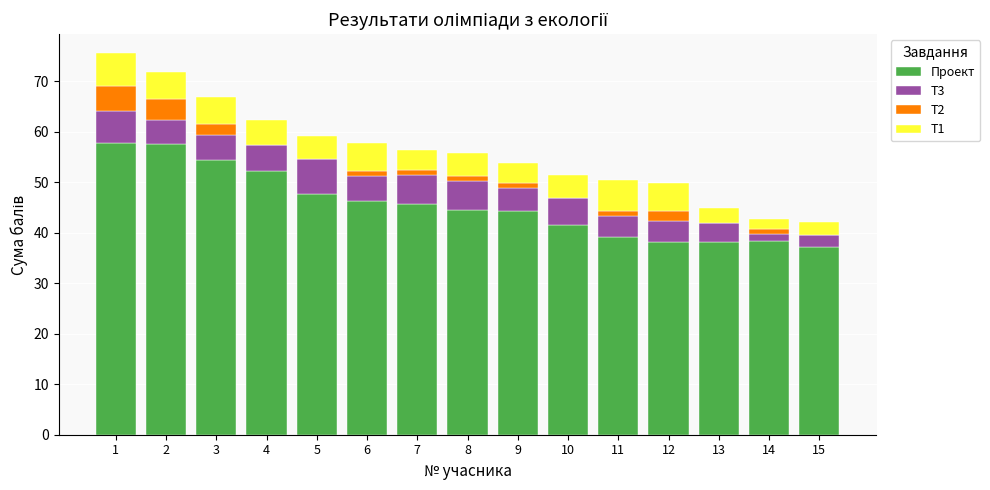

What is the total value across all series at 13?

45.0